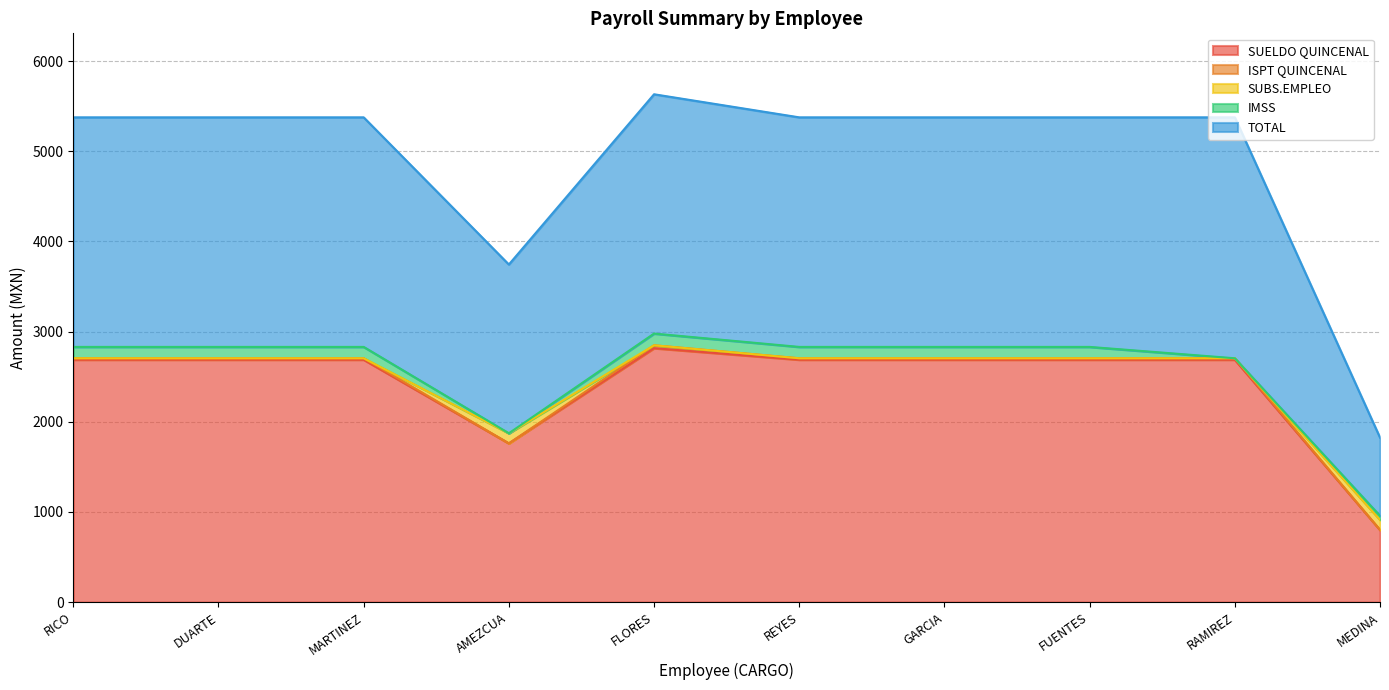

What is the average value of the IMSS series?

93